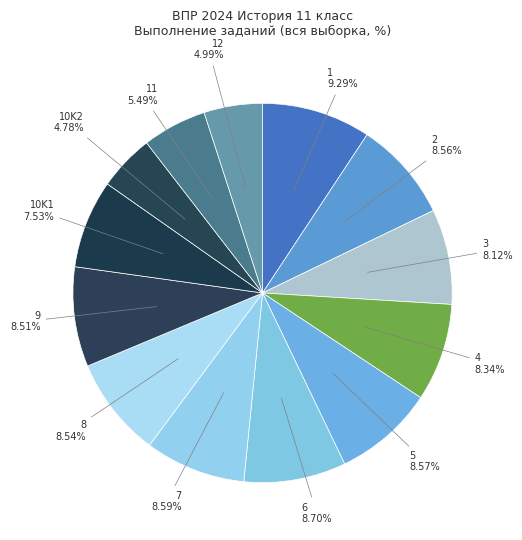

The 6 slice represents 9% of the pie. True or false?

True